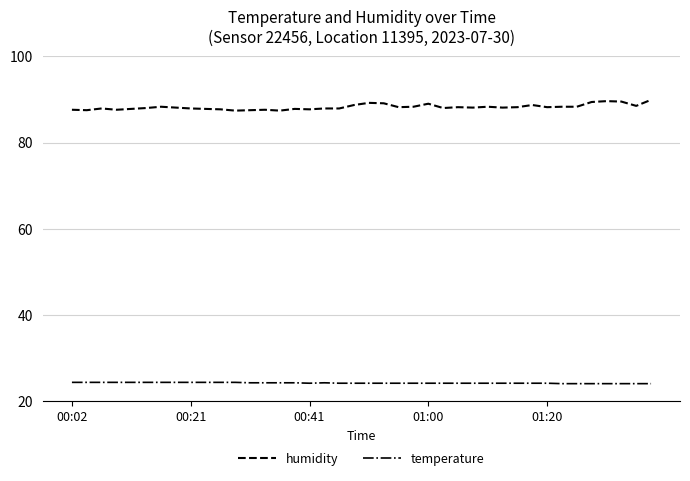

Does the chart have visible grid lines?

Yes